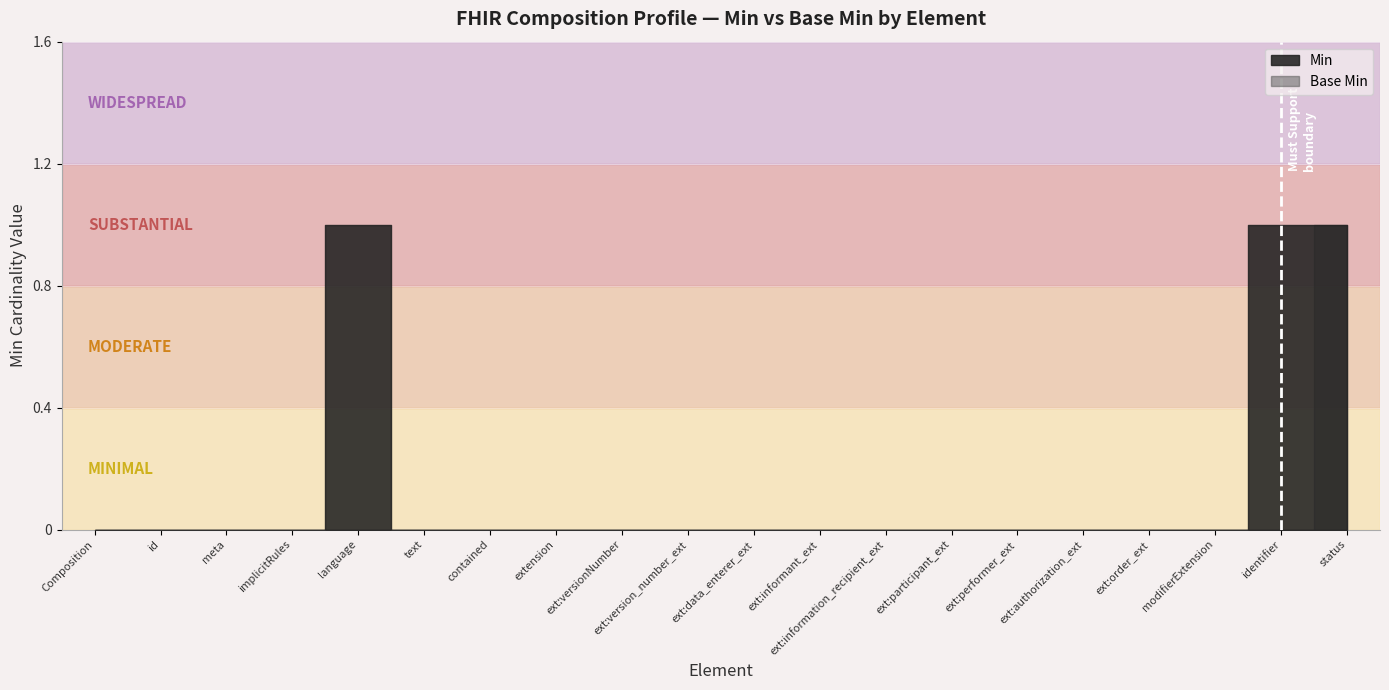

True or false: Base Min has more than 2 interior local peaks.

False